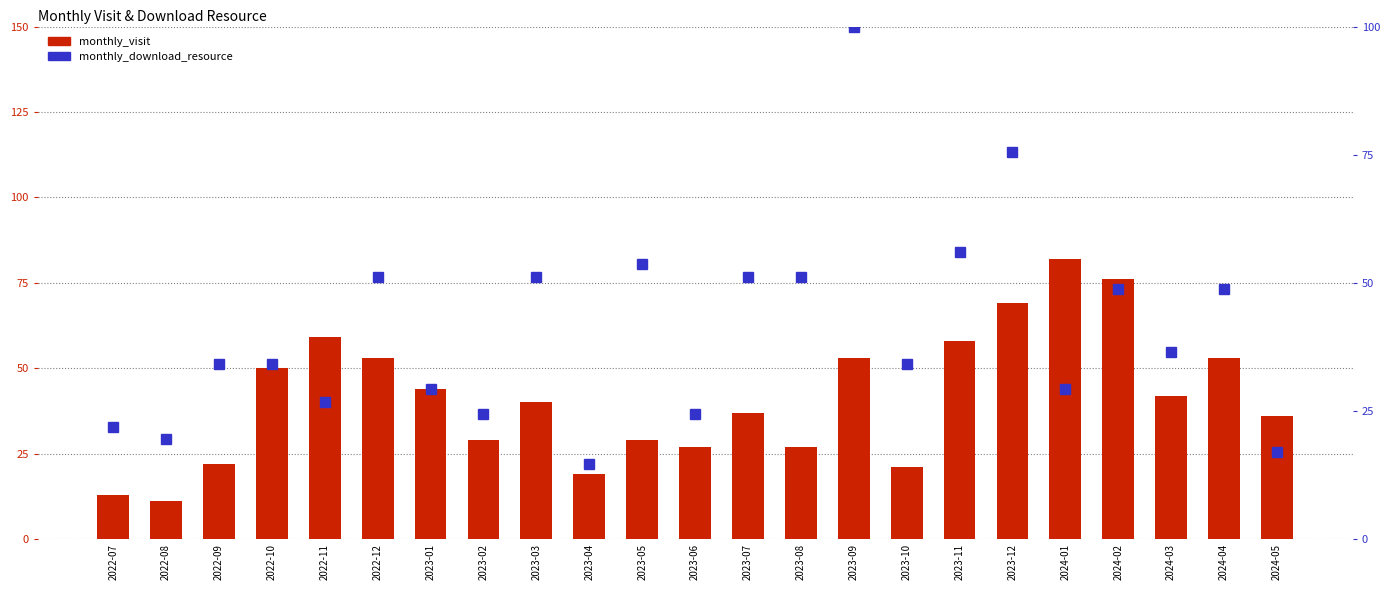

What is the minimum value shown in the chart?

11.0